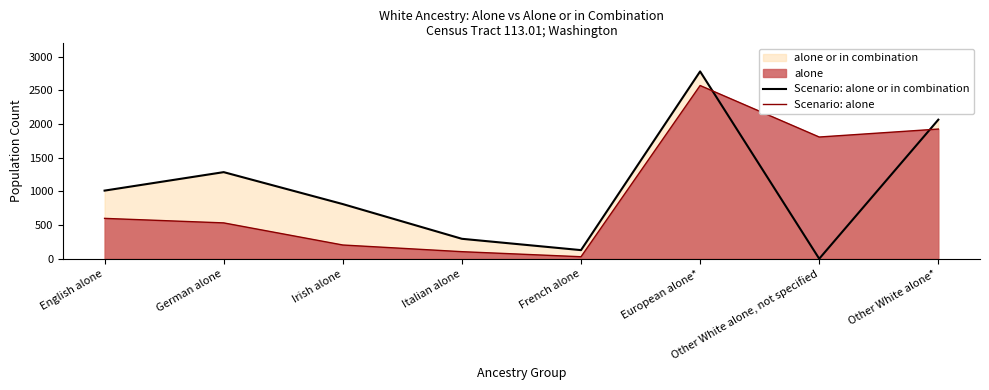

What is the value of the Scenario: alone or in combination point at the 4th from the left?

296